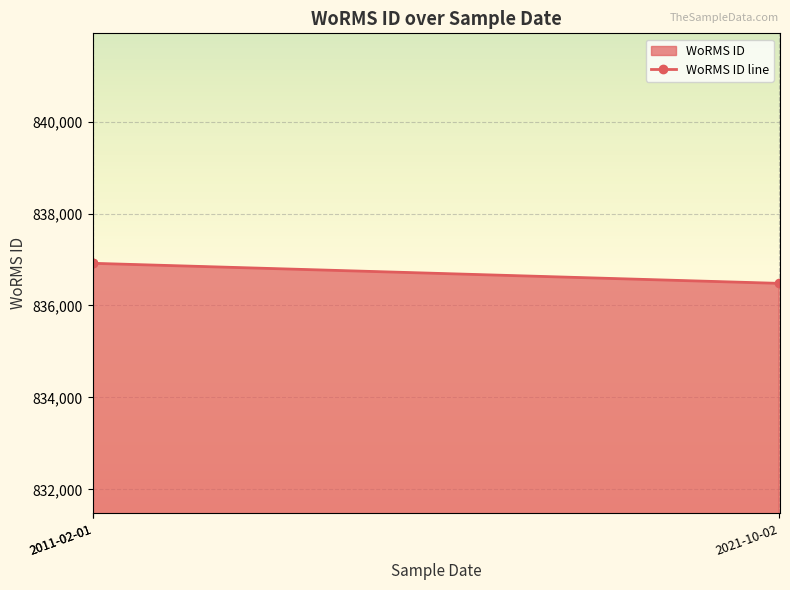

What is the greatest value displayed?

836917